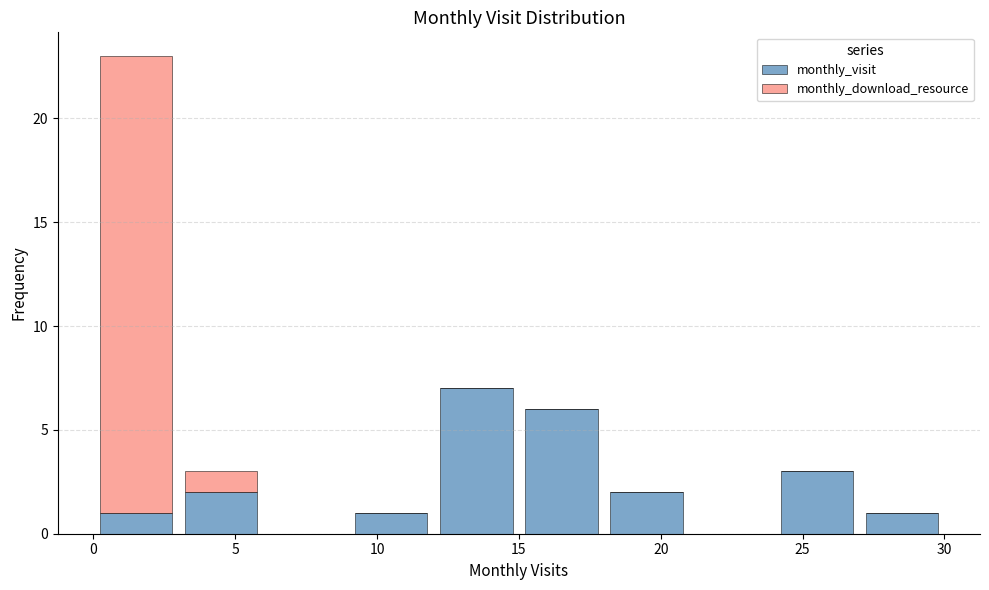

Reading left to right, list every stacked bar in this chart as the range it spans on the x-axis followed by its total height. The values are not printed on the chart, so give them approximately, as read against the axis.

0 to 3: 23
3 to 6: 3
6 to 9: 0
9 to 12: 1
12 to 15: 7
15 to 18: 6
18 to 21: 2
21 to 24: 0
24 to 27: 3
27 to 30: 1